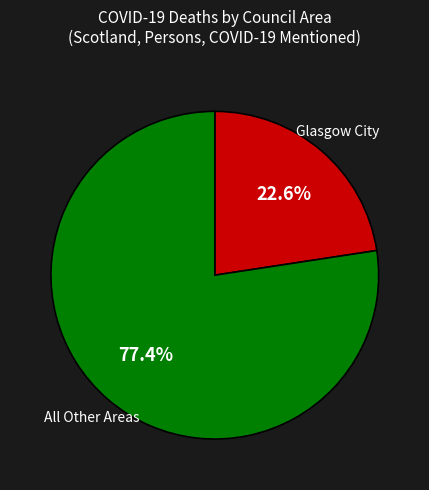

Is there any slice that represents more than half of the pie?

Yes